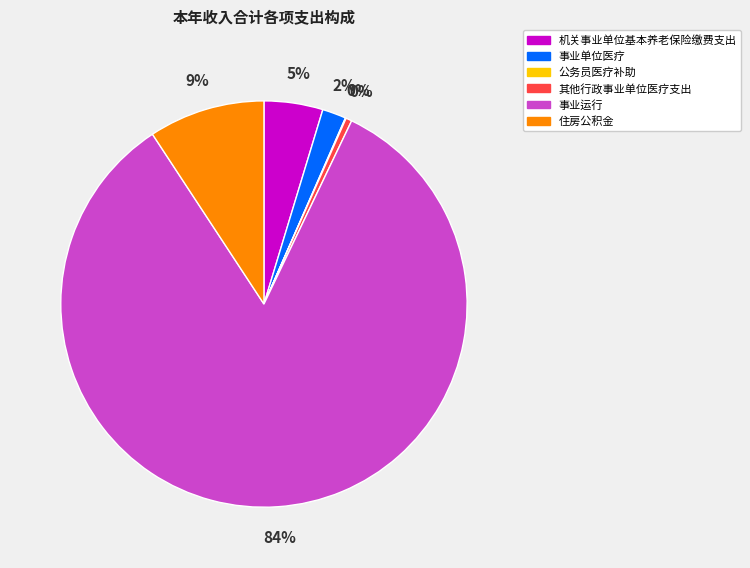

The 机关事业单位基本养老保险缴费支出 slice represents 14% of the pie. True or false?

False